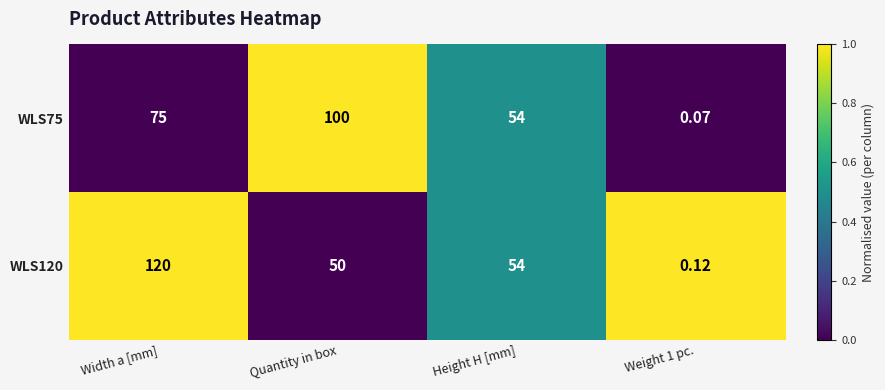

How many distinct data groups are displayed?

2